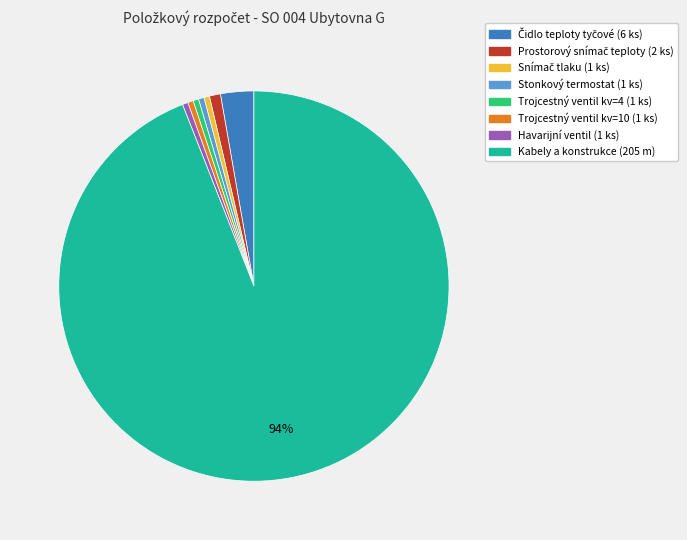

To the nearest percent, what is the average slice percentage?

12%